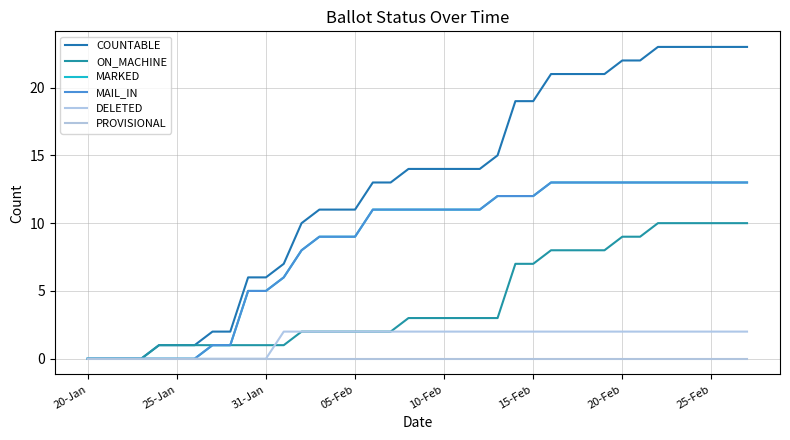

Does the chart display data point markers on the line(s)?

No